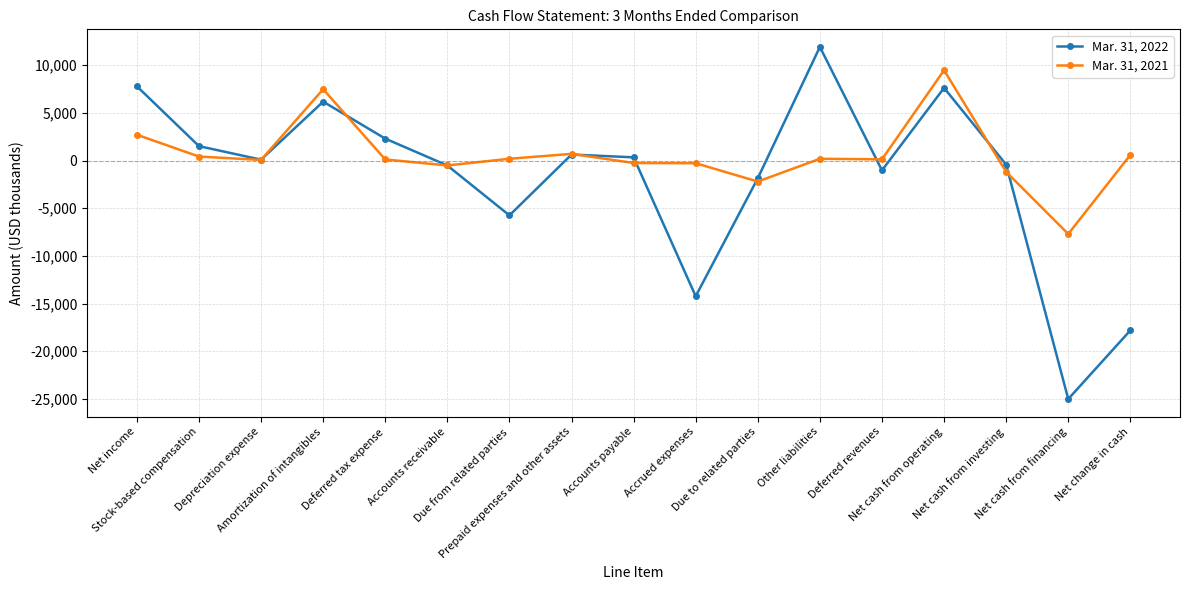

How many interior local peaks does the Mar. 31, 2022 series have?

4